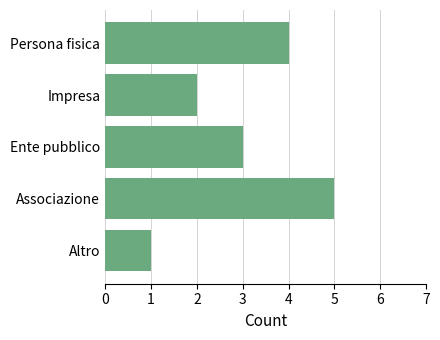

Which has a higher value, Persona fisica or Ente pubblico?

Persona fisica